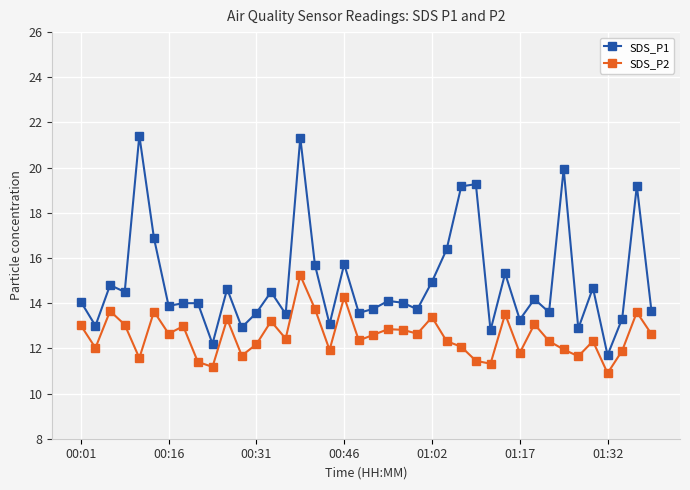

What is the value of the SDS_P1 point at the 15th from the left?

13.5